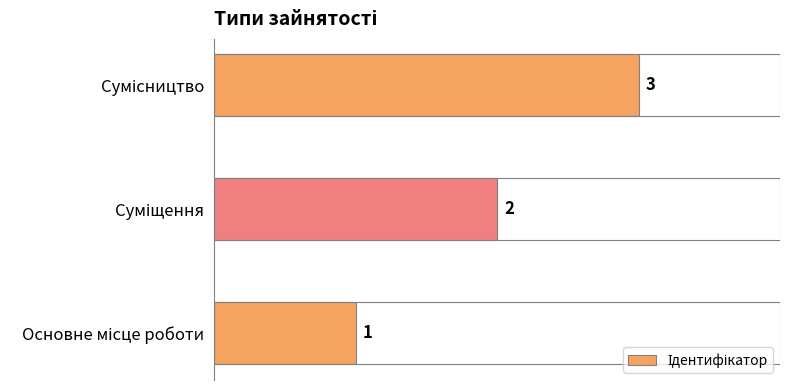

What is the sum of all values?

6